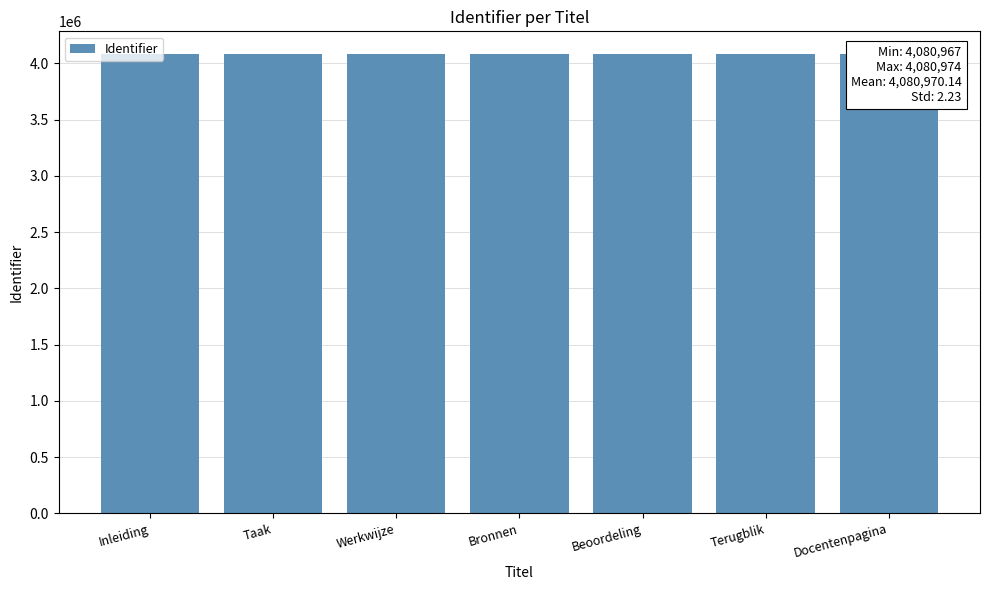

Count the values in the range 4080968 to 4080972.

5